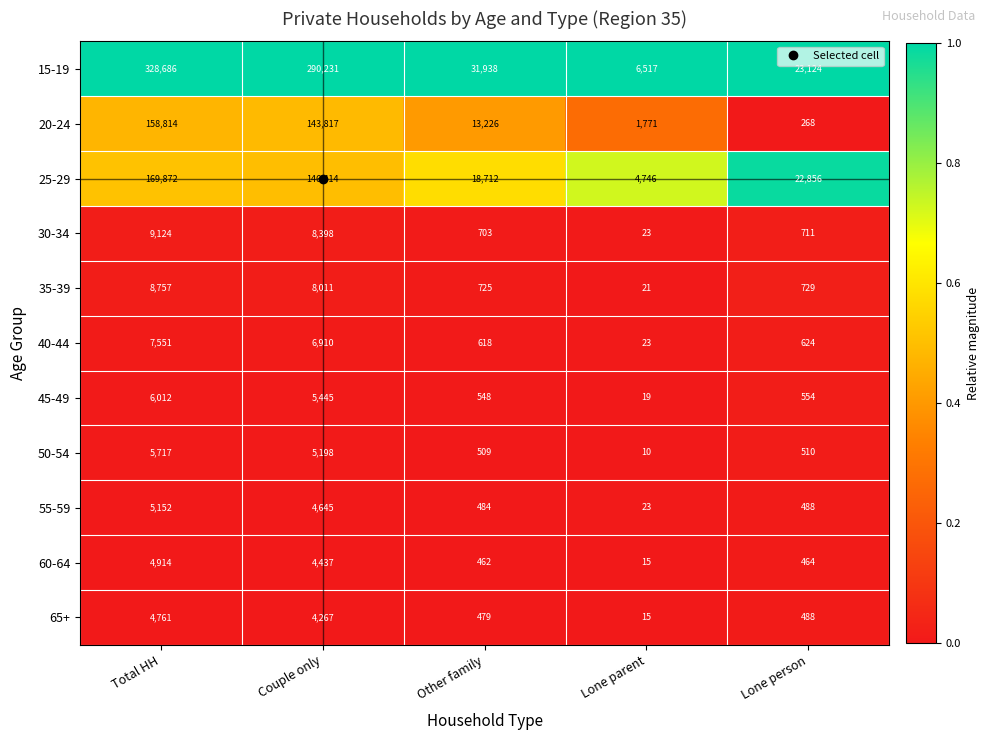

Which label corresponds to the smallest value in the chart?

Lone parent